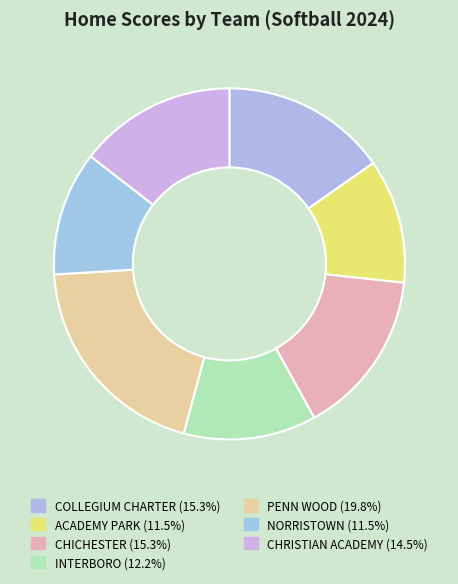

What is the smallest slice in the pie chart?

ACADEMY PARK